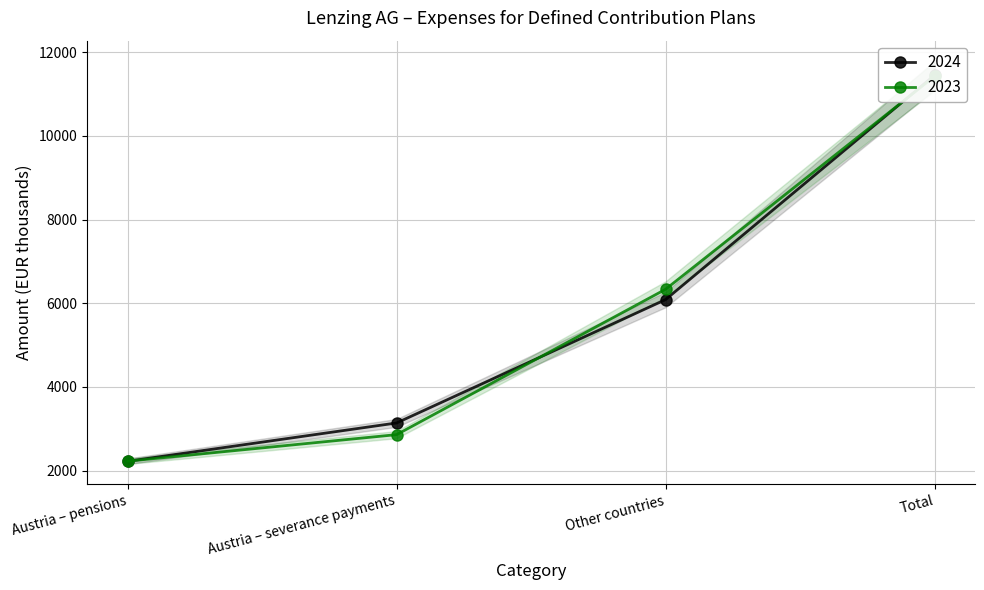

Count the number of categories in the chart.

4